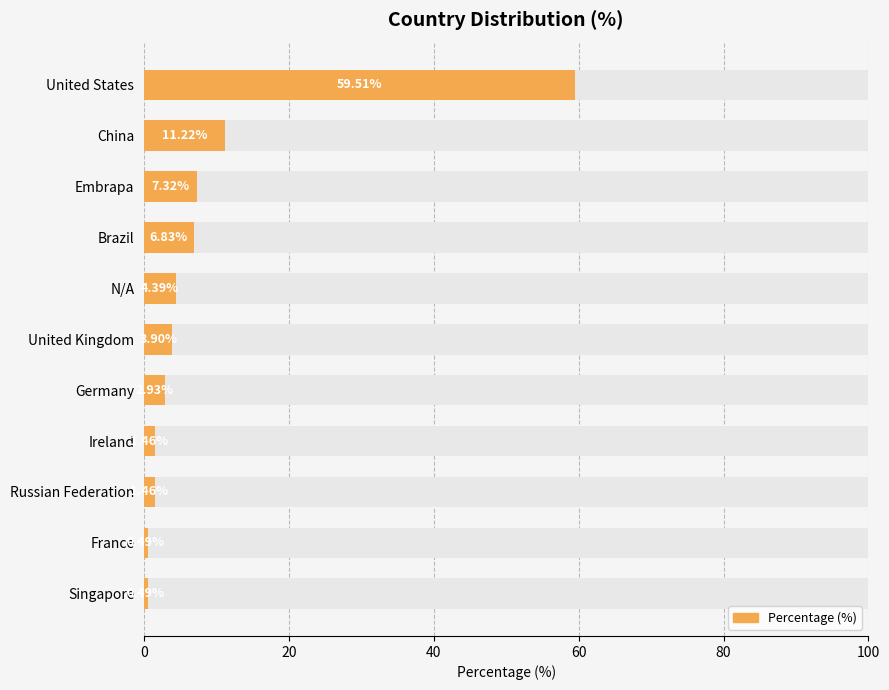

How many bars are there in total?

11